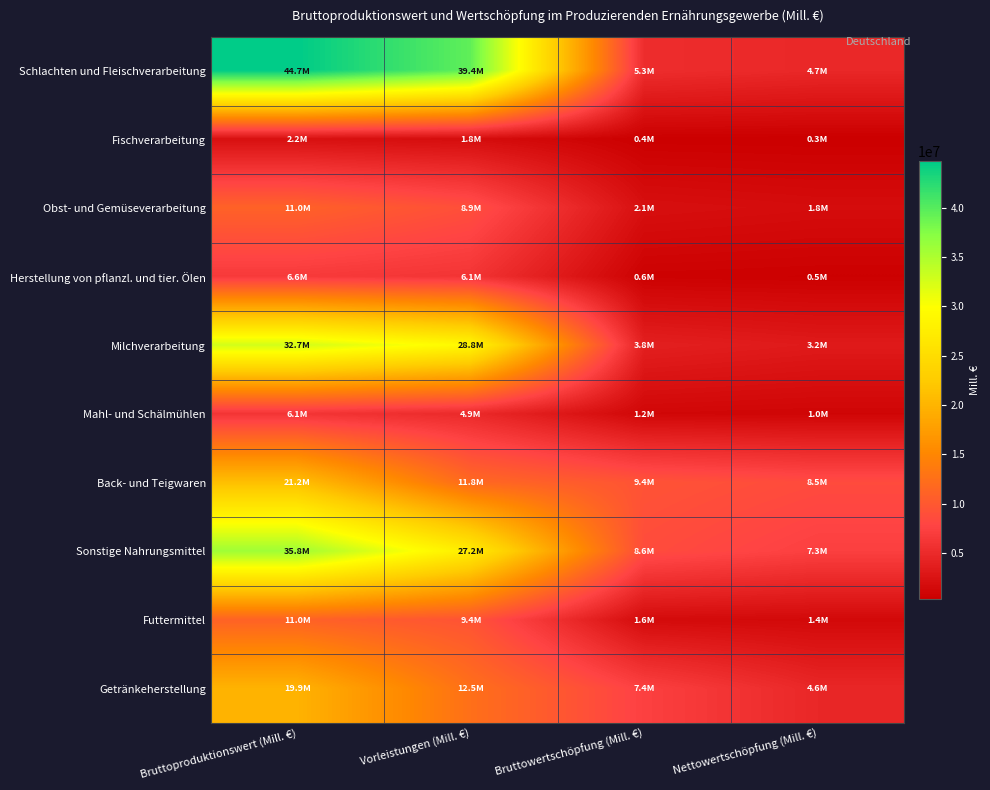

Rank the series at Nettowertschöpfung (Mill. €) from highest to lowest value.

Back- und Teigwaren, Sonstige Nahrungsmittel, Schlachten und Fleischverarbeitung, Getränkeherstellung, Milchverarbeitung, Obst- und Gemüseverarbeitung, Futtermittel, Mahl- und Schälmühlen, Herstellung von pflanzl. und tier. Ölen, Fischverarbeitung